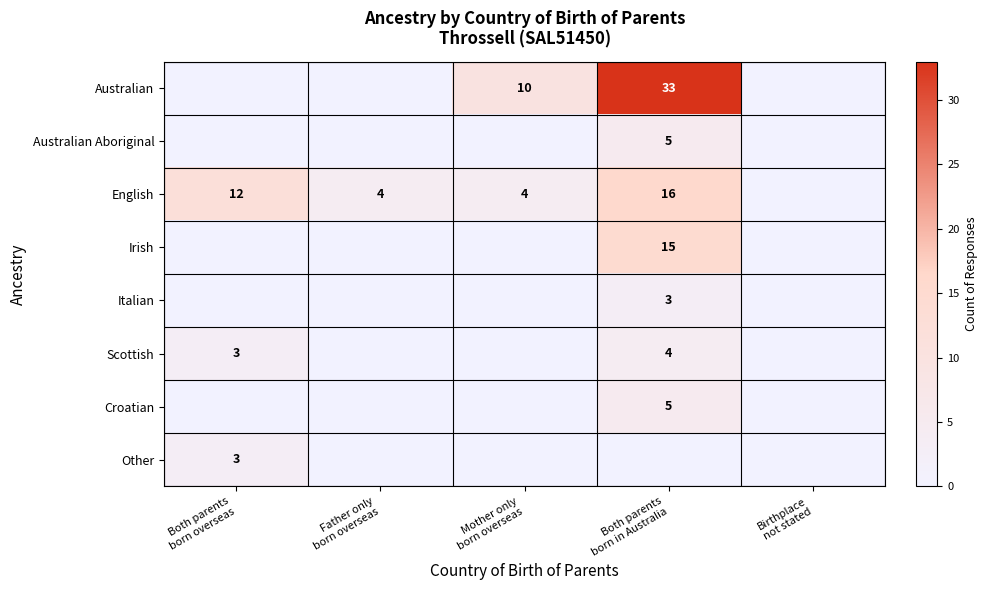

The value of Australian at Both parents born in Australia is 20. True or false?

False